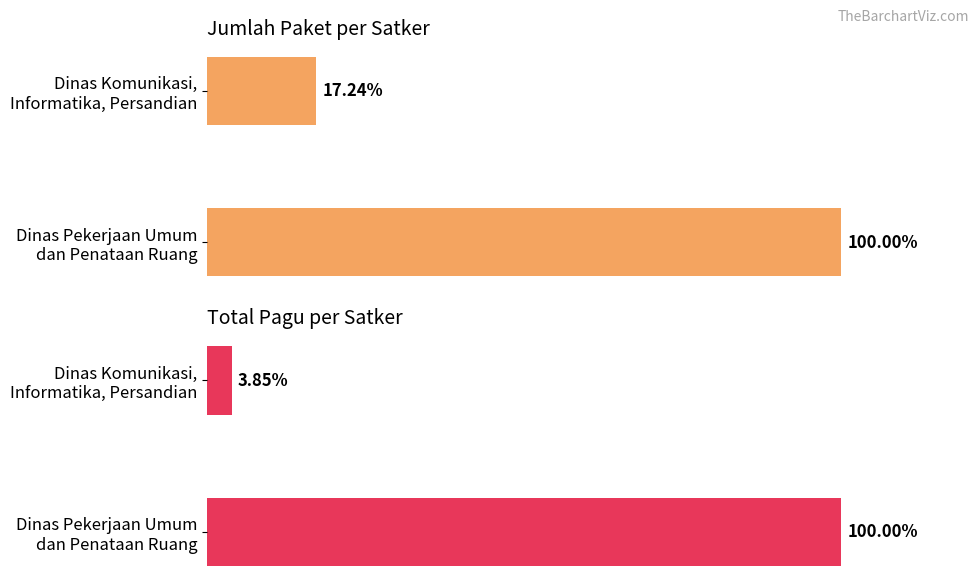

How many data points in Total Pagu are less than 100?

1